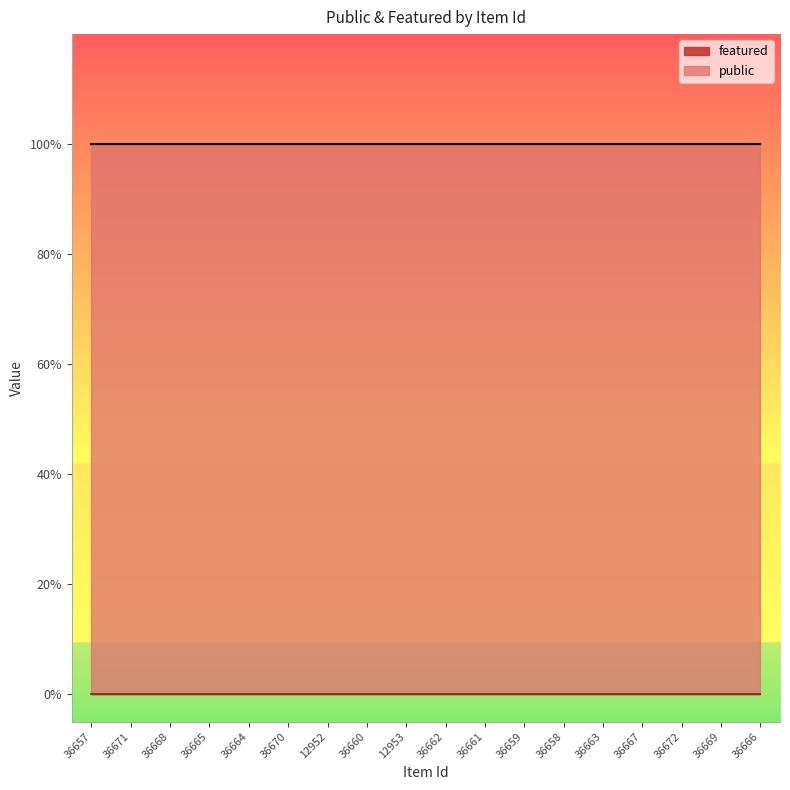

Which label corresponds to the largest value in the chart?

36657